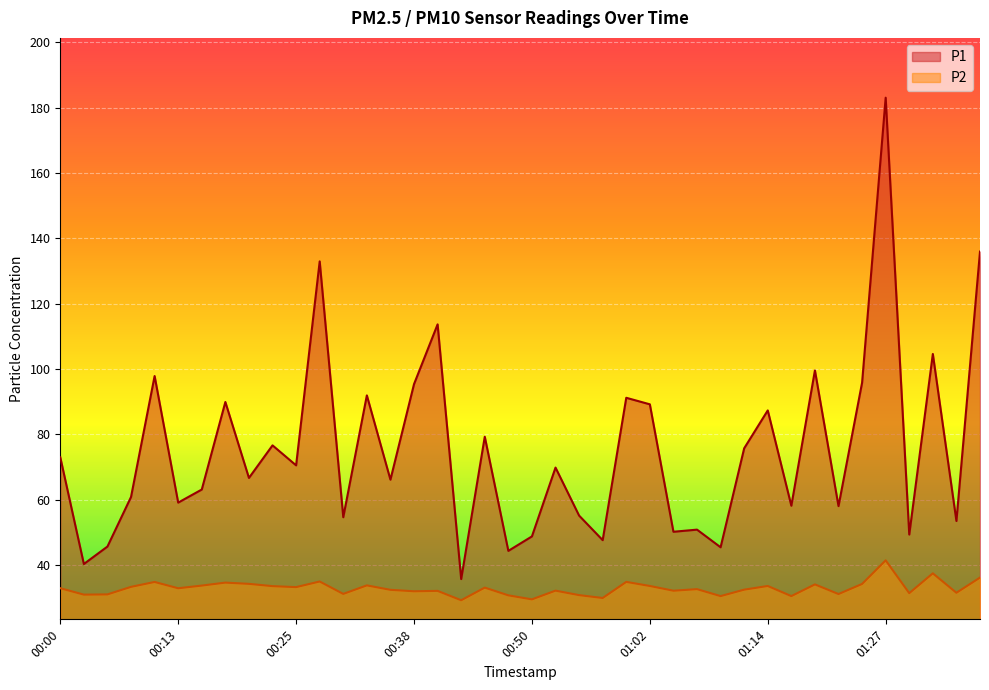

How many interior local peaks does the P1 series have?

14